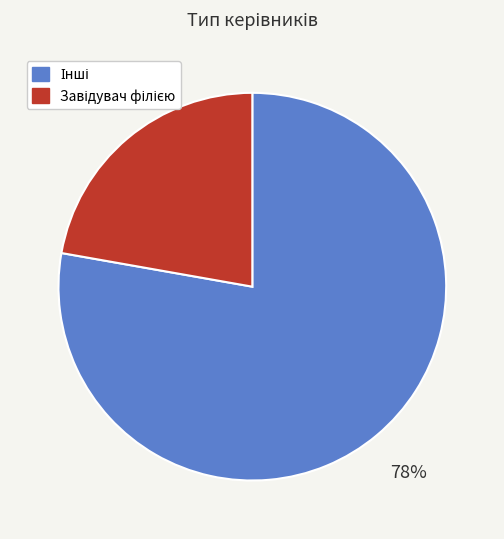

Is there a majority slice in this chart?

Yes